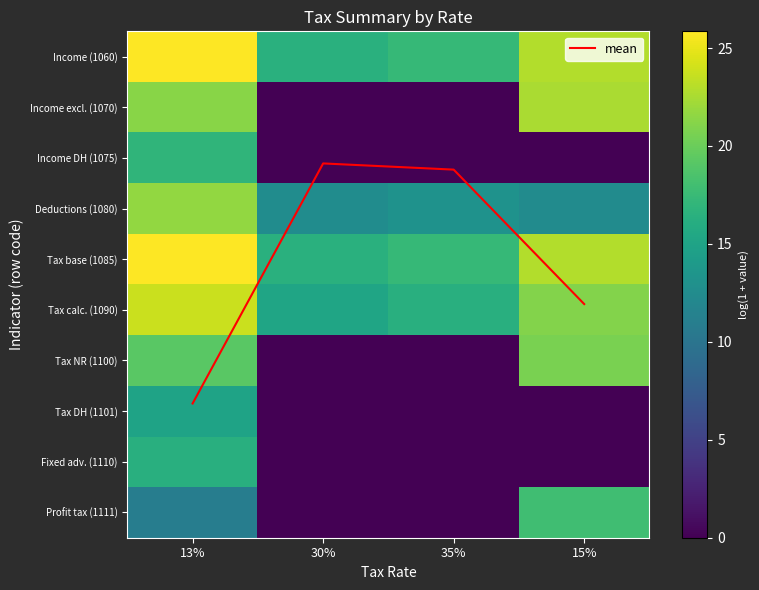

Rank the series at 15% from highest to lowest value.

Income (1060), Tax base (1085), Income excl. (1070), Tax calc. (1090), Tax NR (1100), Profit tax (1111), Deductions (1080), mean, Income DH (1075), Tax DH (1101), Fixed adv. (1110)